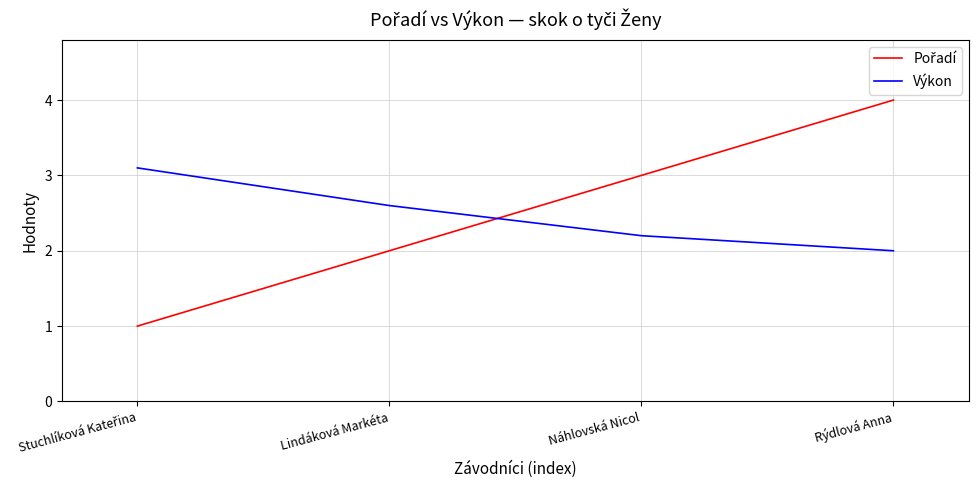

True or false: Výkon has more than 1 points higher than both neighbors.

False